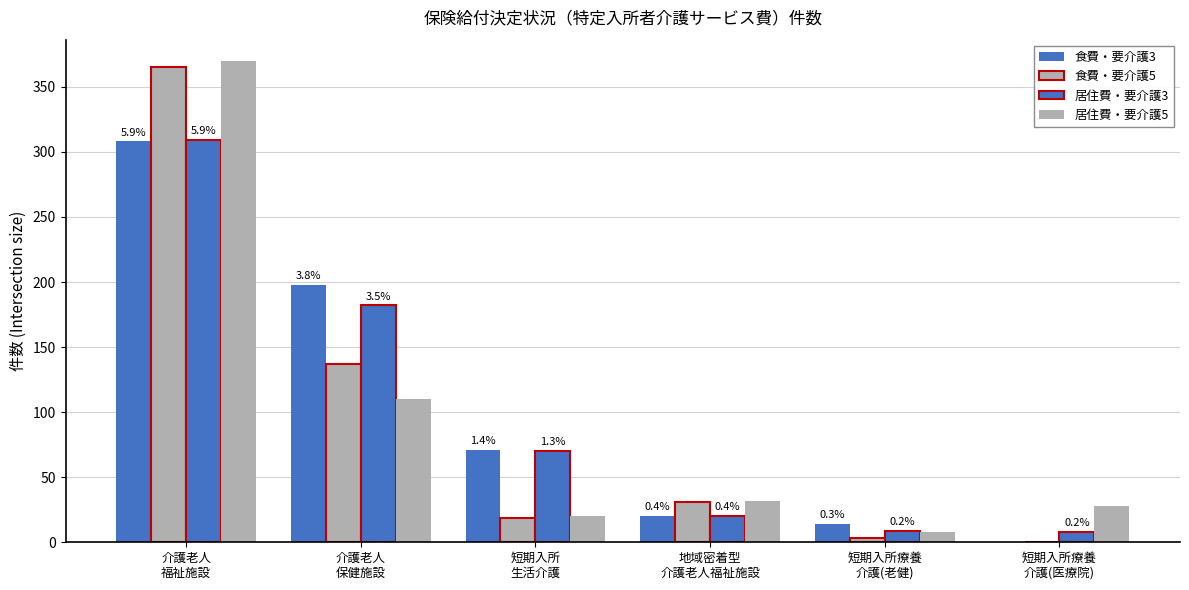

How many groups of bars are there?

6